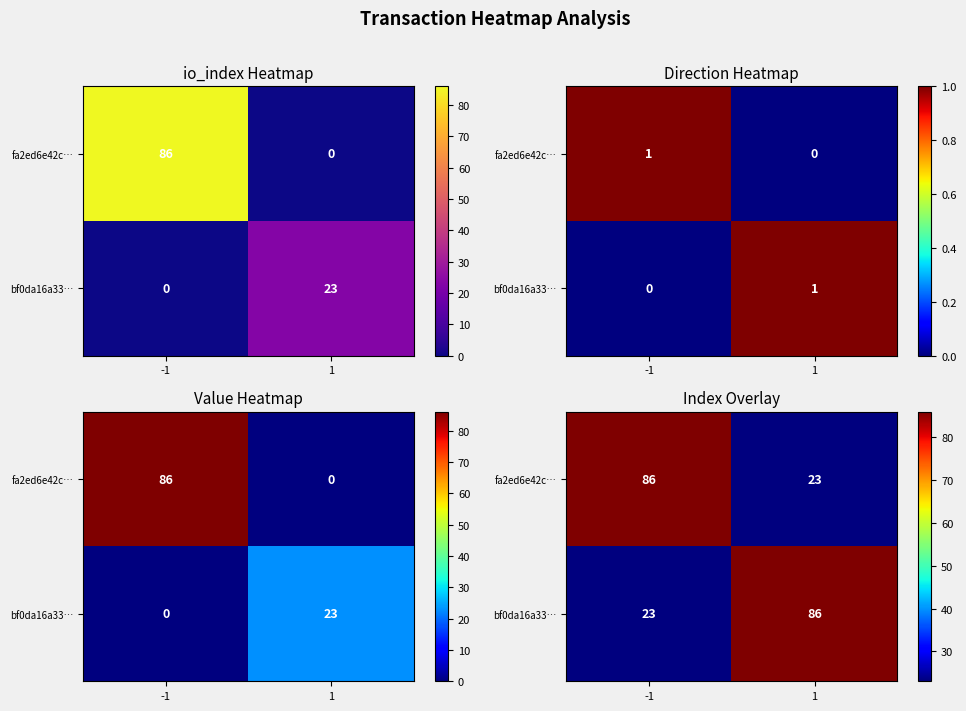

At which category does the chart reach its minimum across all series?

1